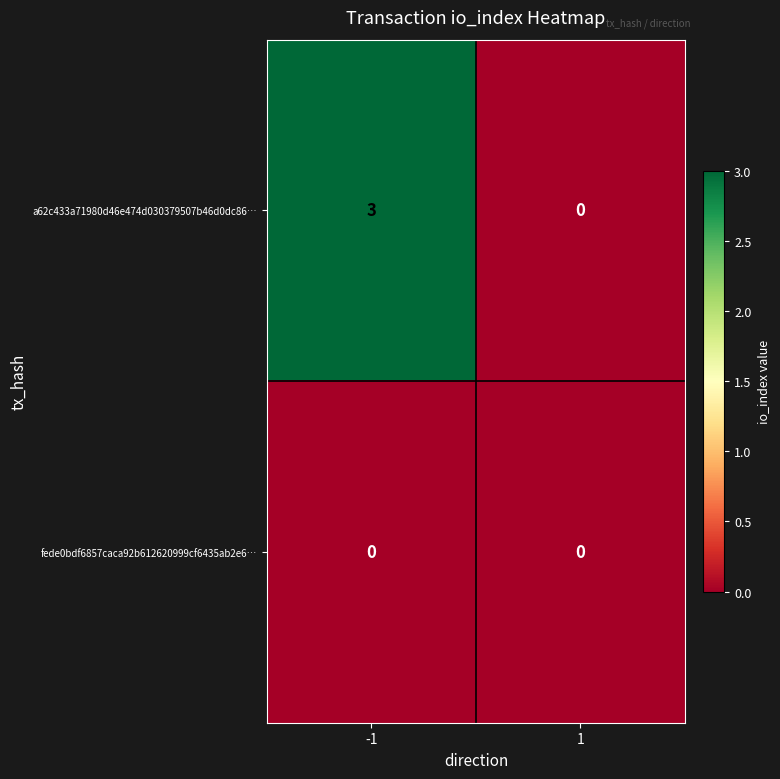

List the series in order of their overall mean, highest first.

a62c433a71980d46e474d030379507b46d0dc86…, fede0bdf6857caca92b612620999cf6435ab2e6…